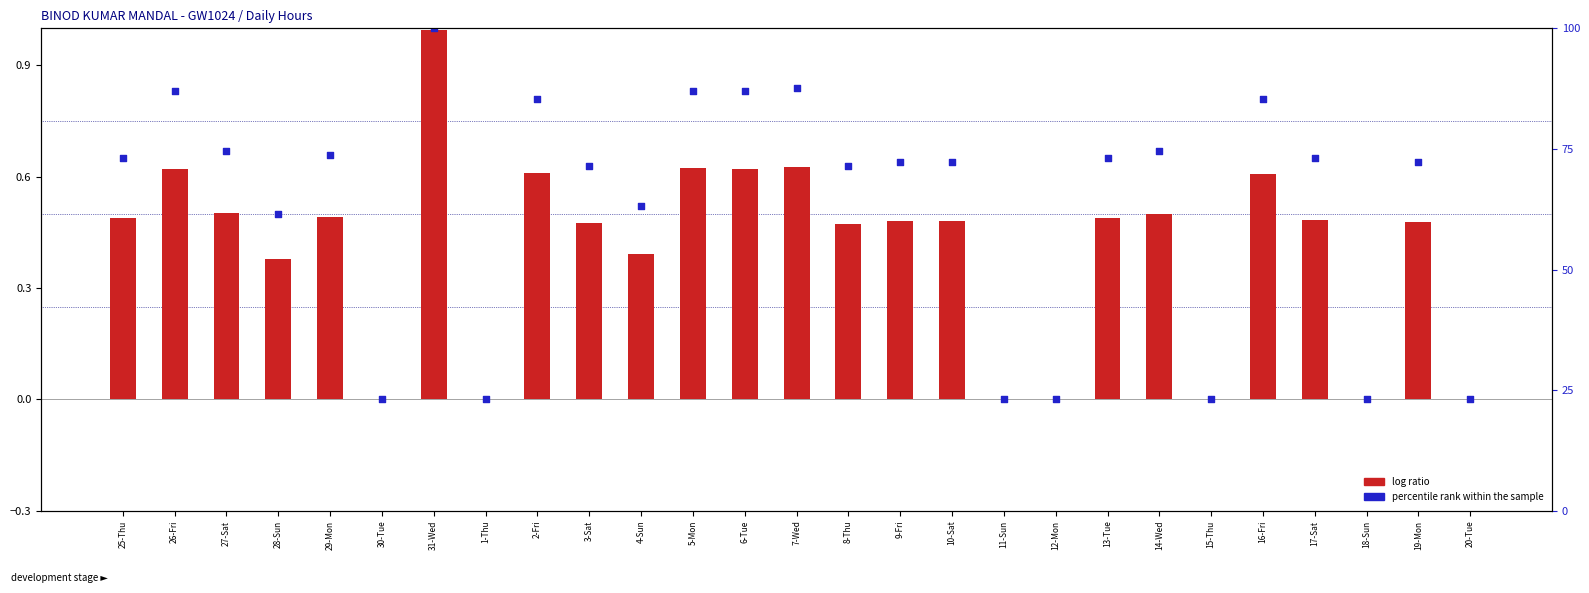

What are all the series names shown in the legend?

log ratio, percentile rank within the sample